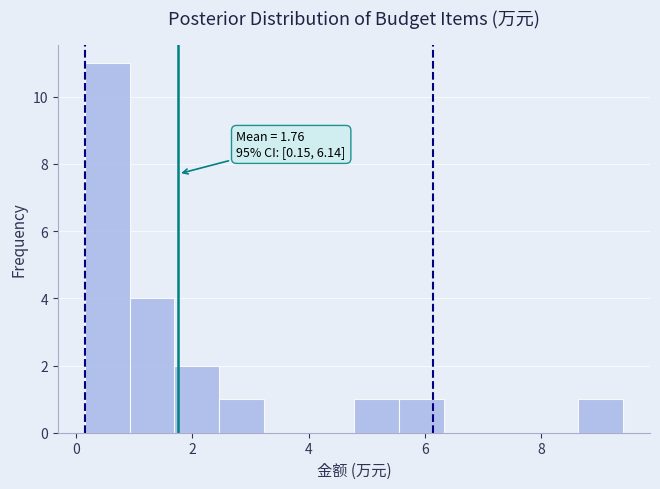

Around what value on the x-axis is the tallest bar? Give the approximate position of its centre, as read against the axis.

0.6